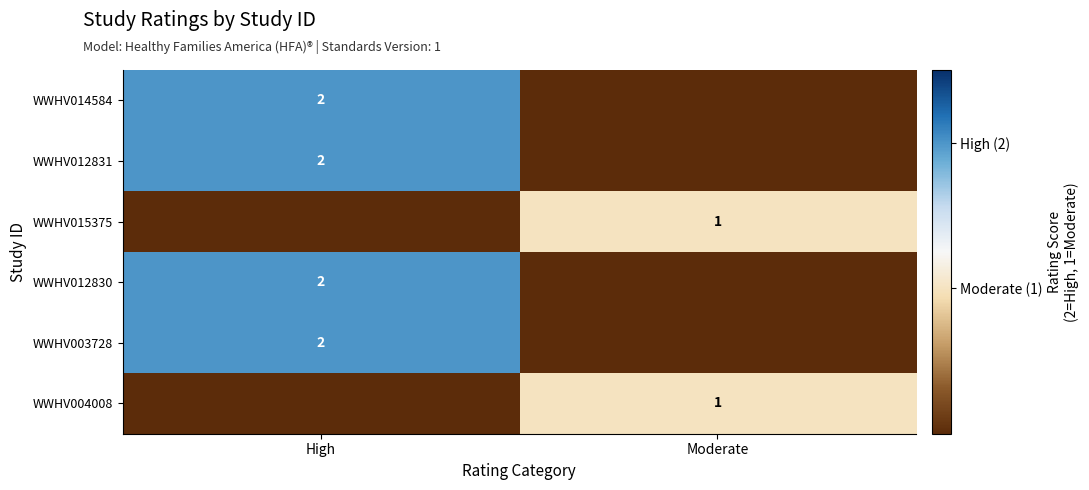

The WWHV003728 series shows 1 at High. True or false?

False